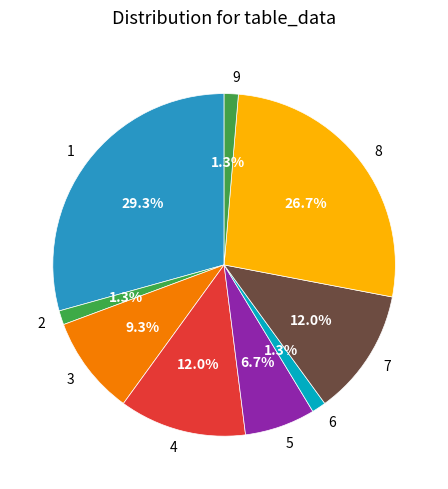

How many segments does this pie chart have?

9